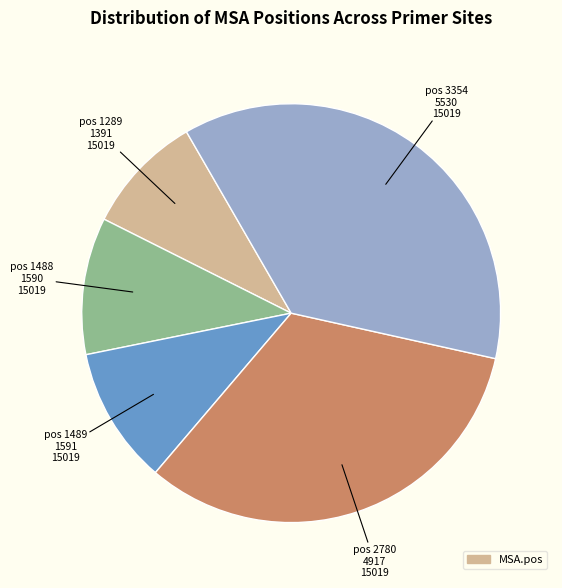

Is there any slice that represents more than half of the pie?

No